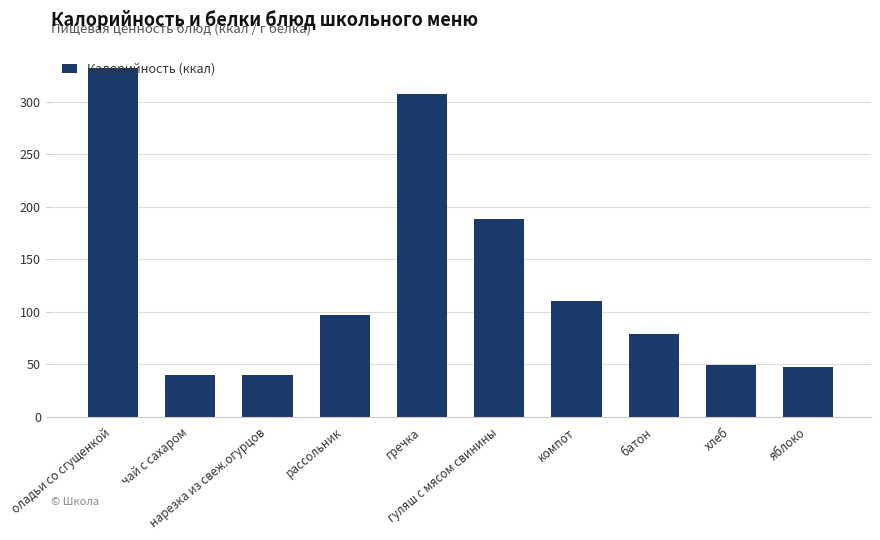

Reading right to left, list all the values displayed in this chart.

яблоко=47.0	хлеб=49.6	батон=78.6	компот=110.0	гуляш с мясом свинины=188.0	гречка=307.3	рассольник=97.0	нарезка из свеж.огурцов=40.0	чай с сахаром=40.0	оладьи со сгущенкой=332.0